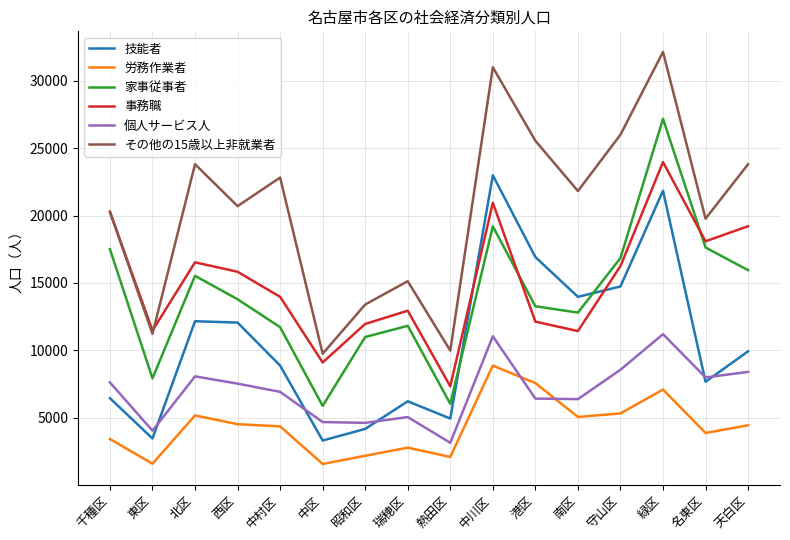

The value of 事務職 at 昭和区 is 11960. True or false?

True